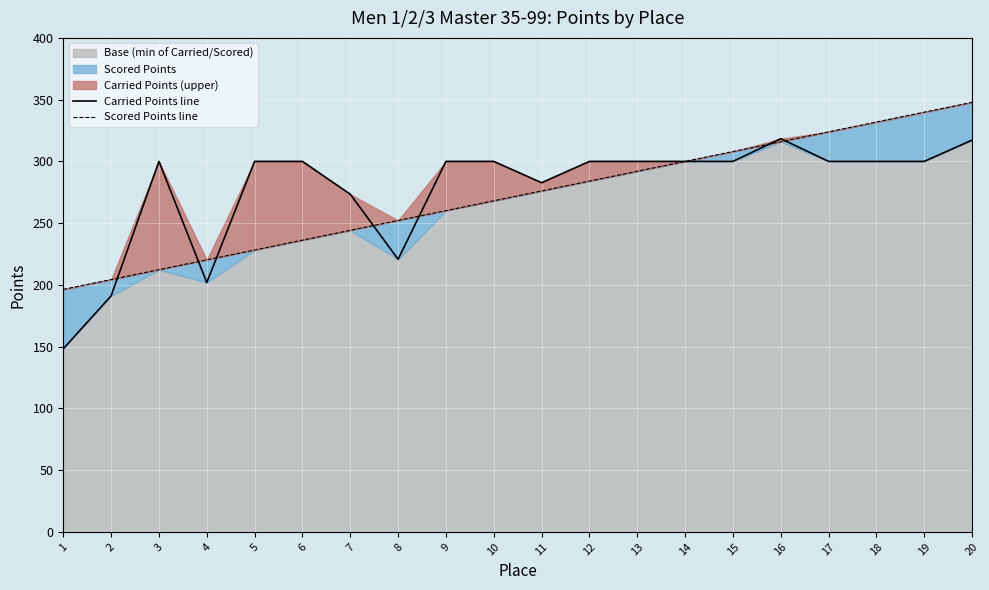

At 1, list the series in order from largest to smallest.

Scored Points line, Carried Points line